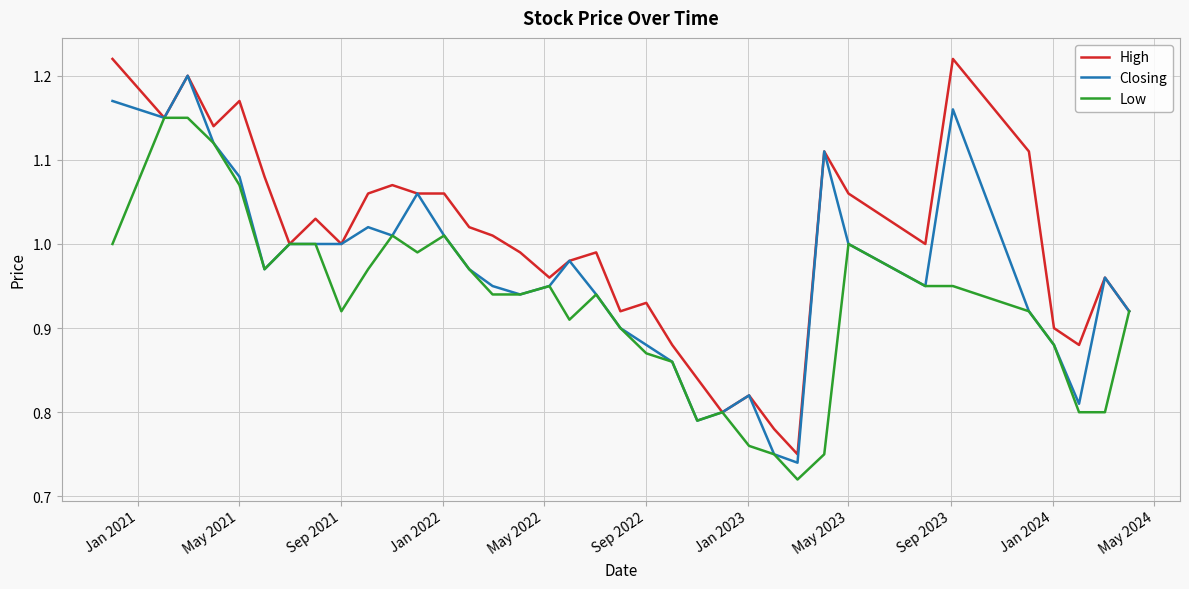

List the series in order of their overall mean, highest first.

High, Closing, Low